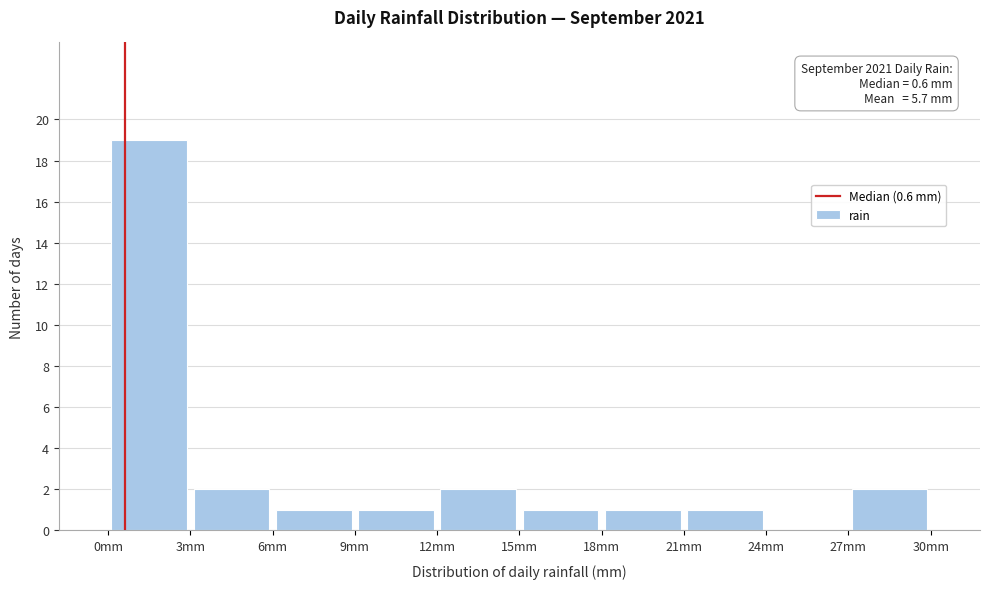

Over which range of the x-axis is the bar tallest?

0 to 3